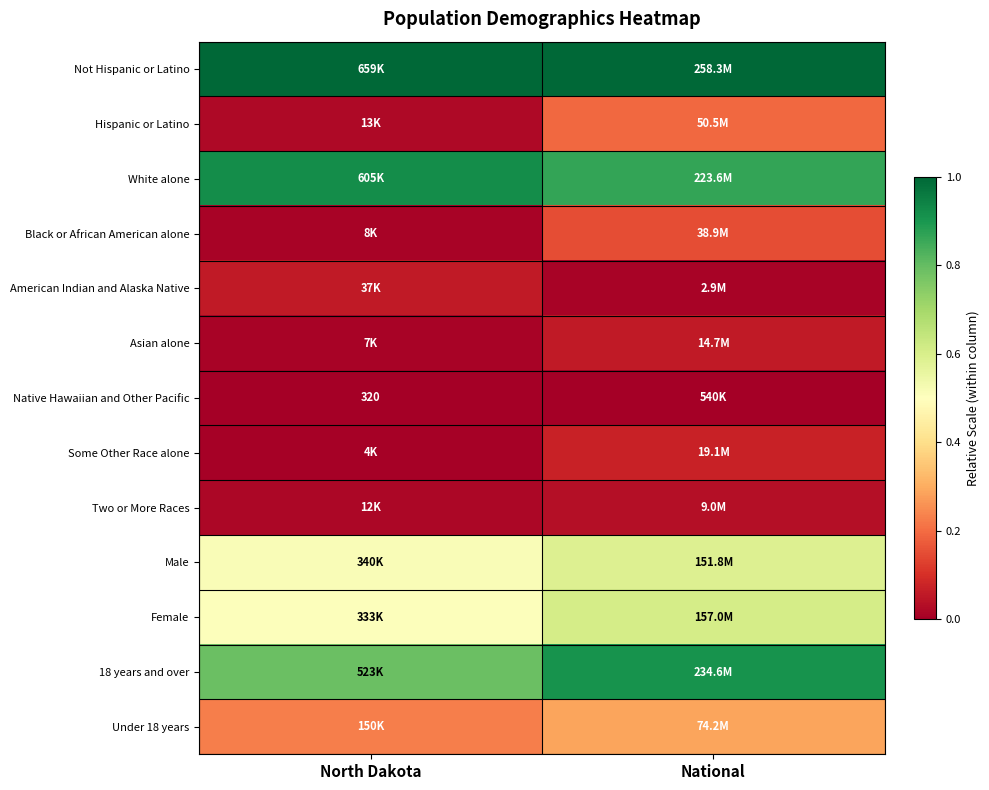

Which has a higher value, National or North Dakota?

National